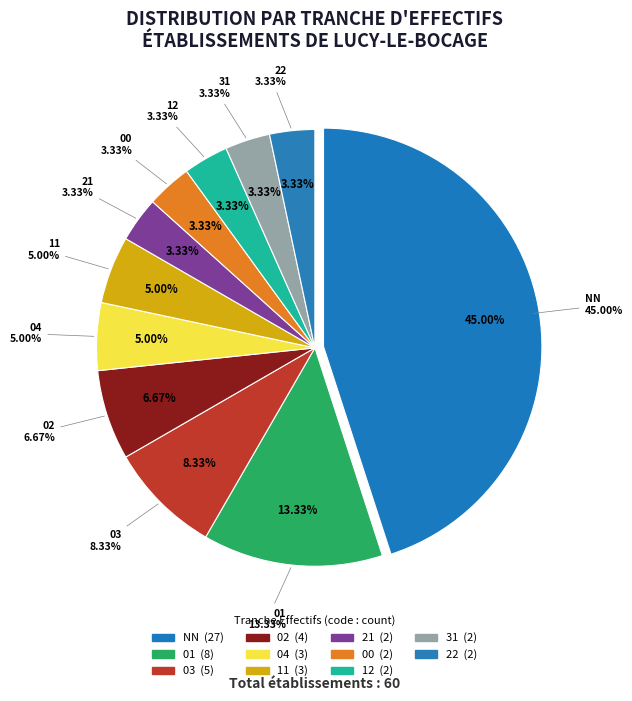

Is 21 the majority of the pie?

No